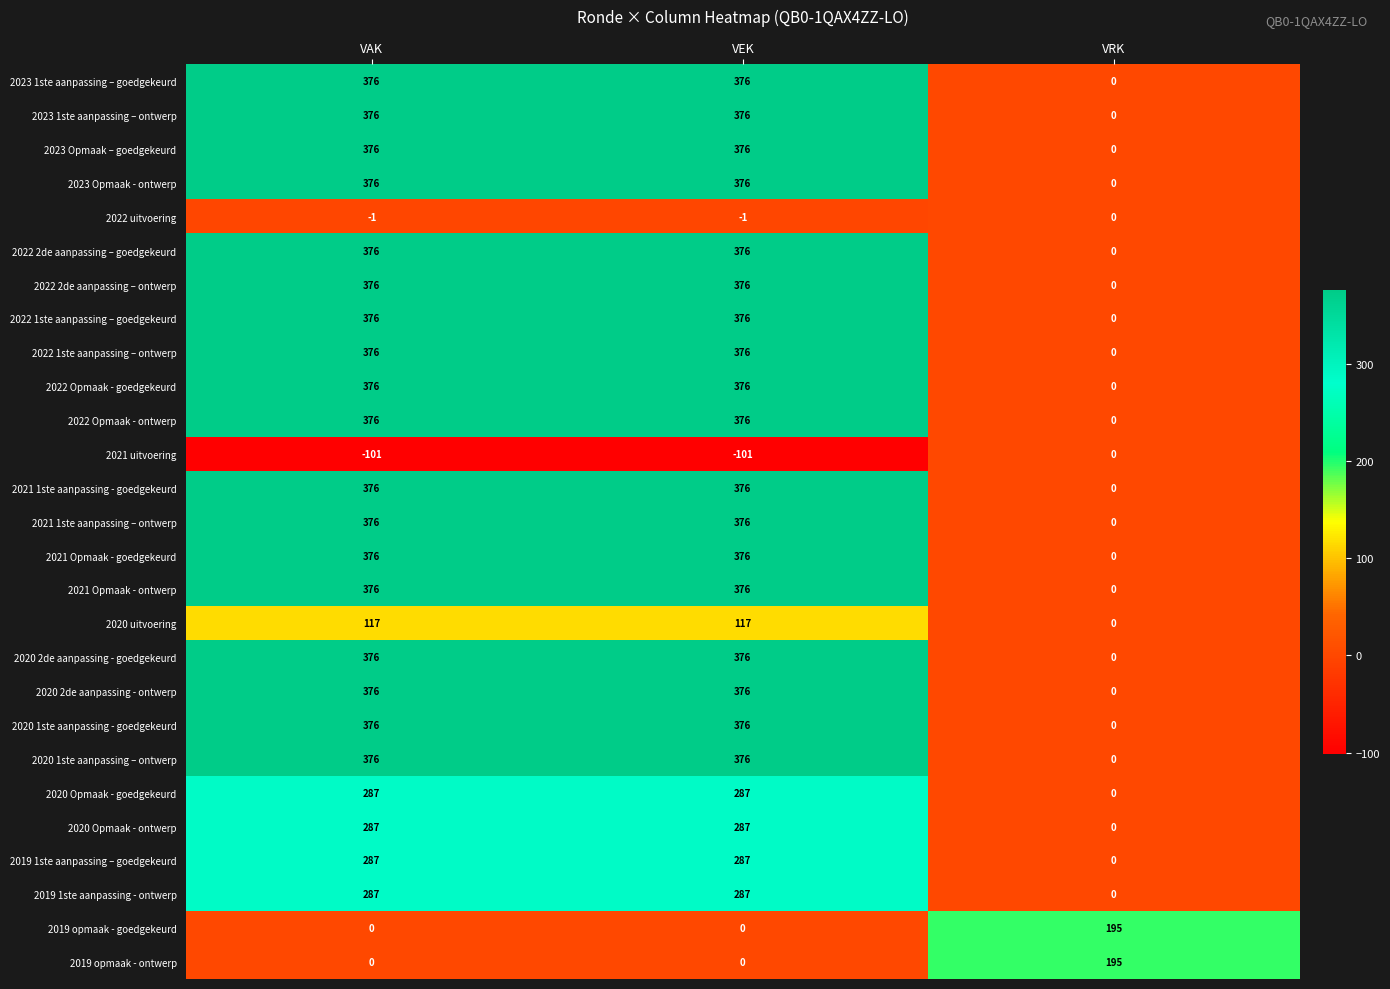

Is it true that 2022 2de aanpassing – ontwerp equals 227 at VRK?

False